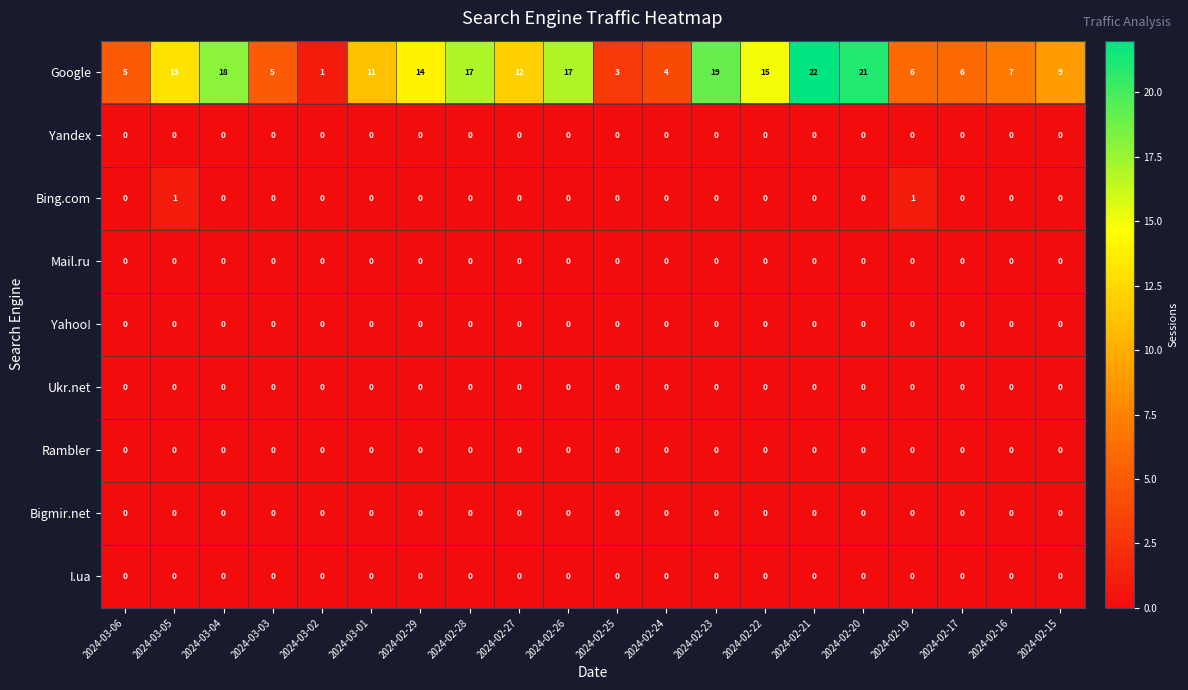

What is the greatest value displayed?

22